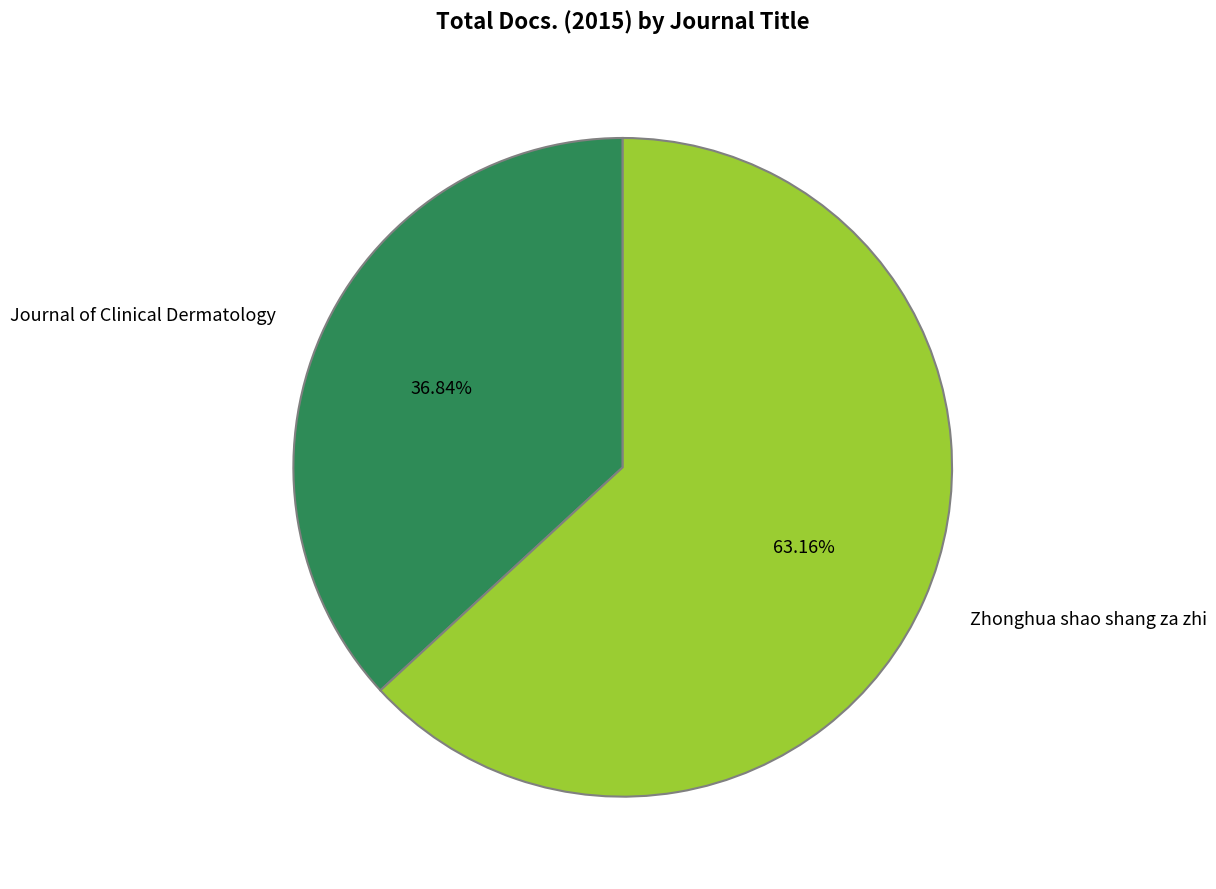

Is there any slice that represents more than half of the pie?

Yes